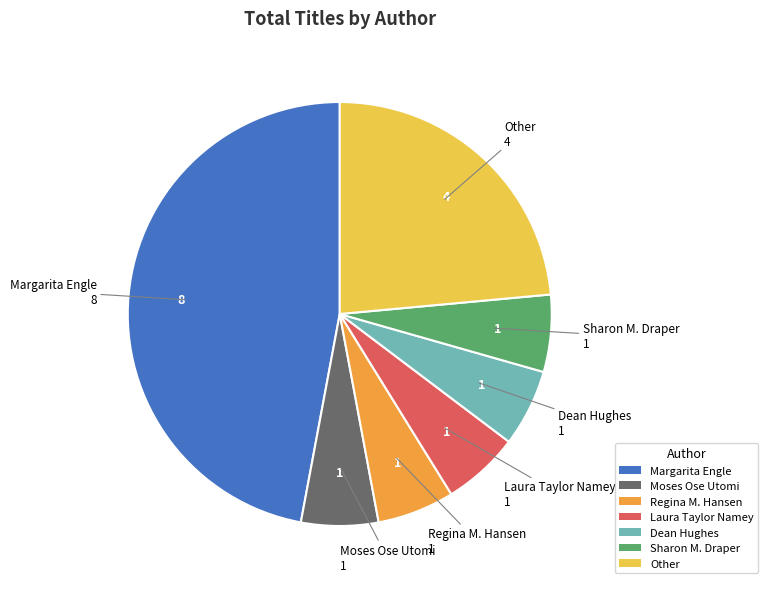

What is the largest slice in the pie chart?

Margarita Engle